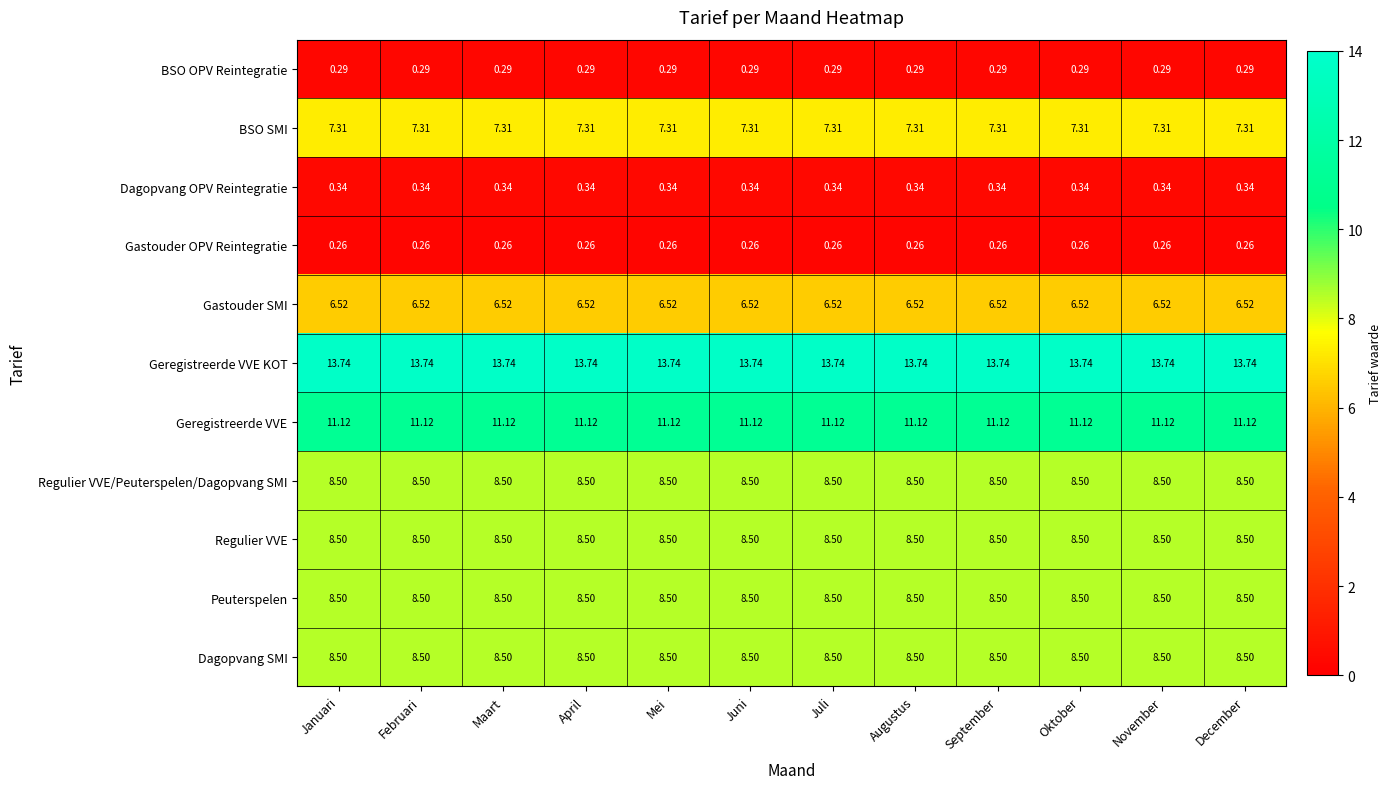

At how many categories does at least one series exceed 8?

12